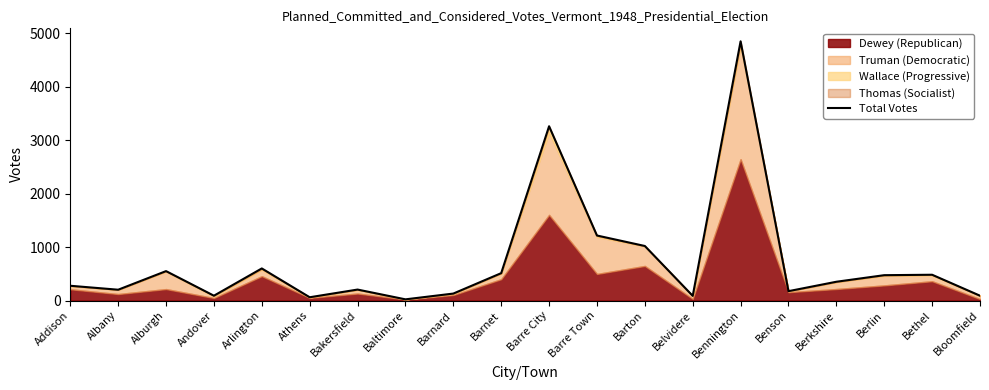

Rank the categories by value from highest to lowest.

Bennington, Barre City, Barre Town, Barton, Arlington, Alburgh, Barnet, Bethel, Berlin, Berkshire, Addison, Bakersfield, Albany, Benson, Barnard, Andover, Bloomfield, Belvidere, Athens, Baltimore